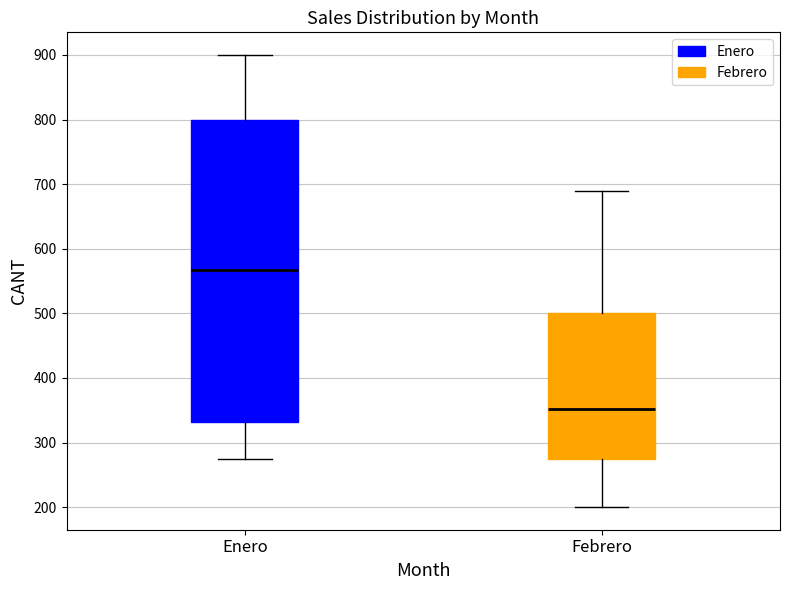

Reading left to right, transcribe this box plot: for each box, give where its median line is, the range the box spans, and where its two whiskers end, as read against the y-axis. The values are not printed on the chart, so give them approximately, as read against the axis.

Enero: median 570, box 330 to 800, whiskers 280 to 900
Febrero: median 350, box 280 to 500, whiskers 200 to 690